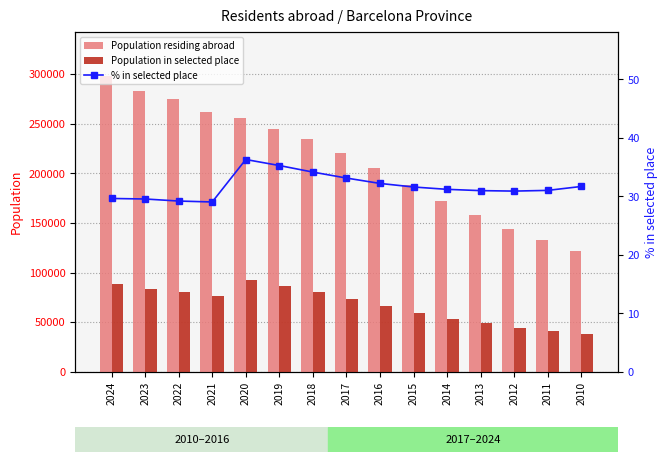

How many data points in Population residing abroad are less than 220660?

7